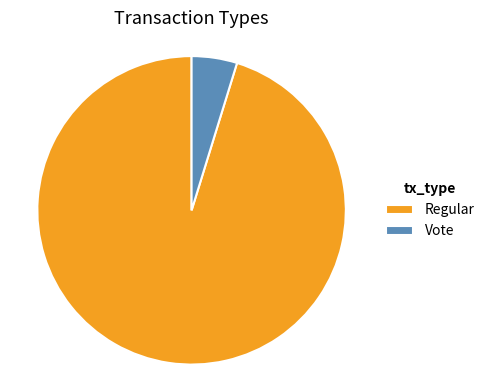

Which slice represents more than half of the pie?

Regular